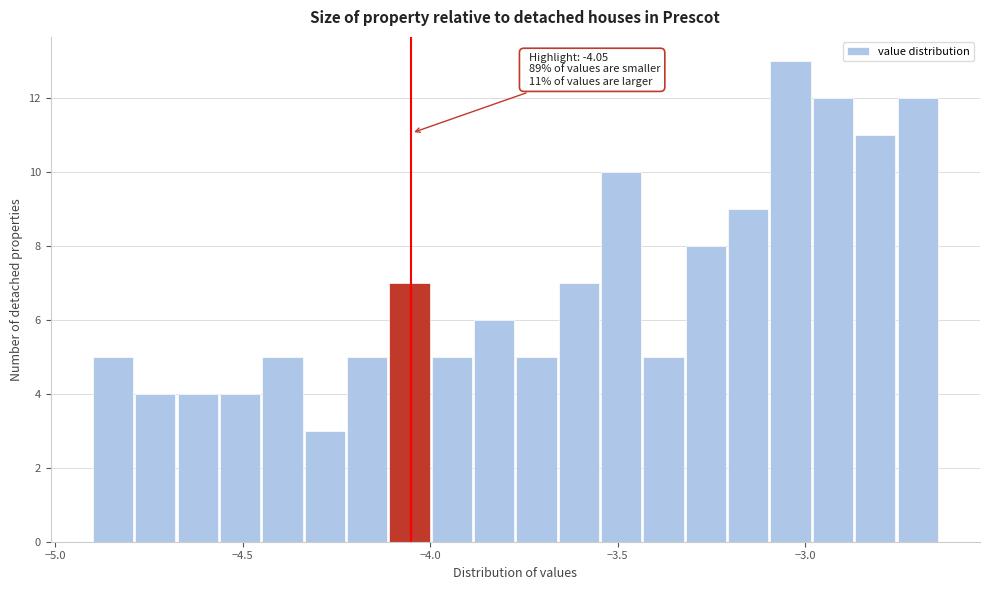

Around what value on the x-axis is the tallest bar? Give the approximate position of its centre, as read against the axis.

-3.05